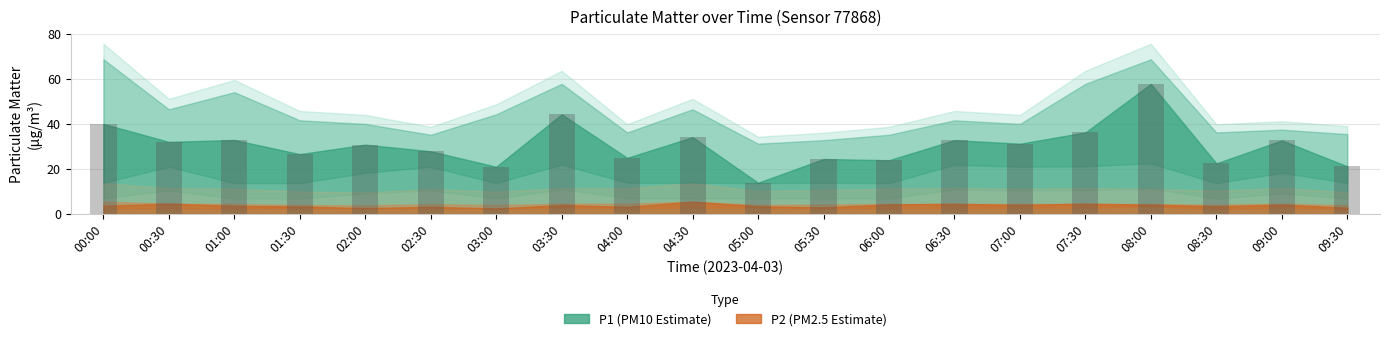

At which category does the chart reach its peak across all series?

08:00